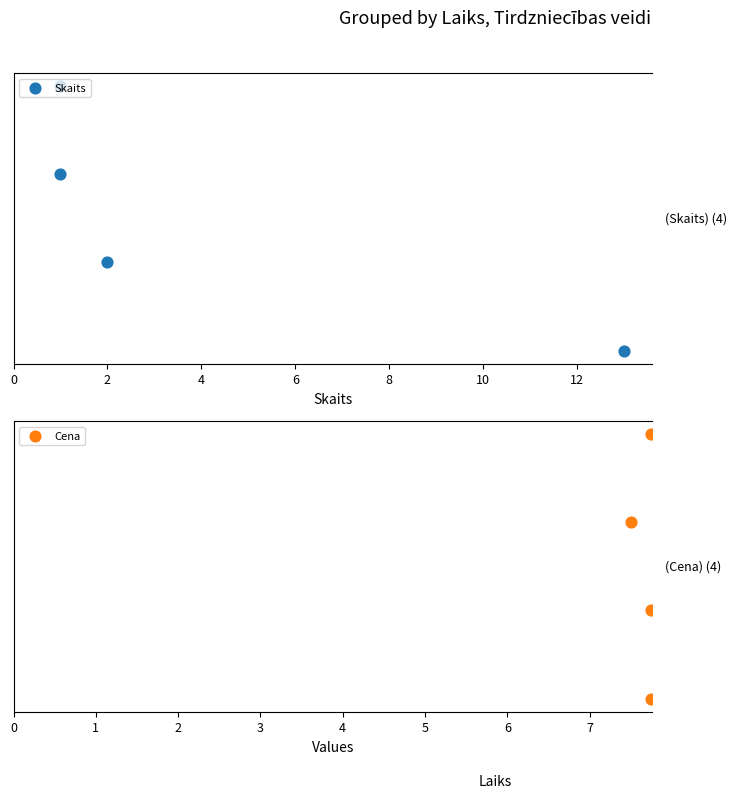

Which series contains the highest Y value?

Skaits